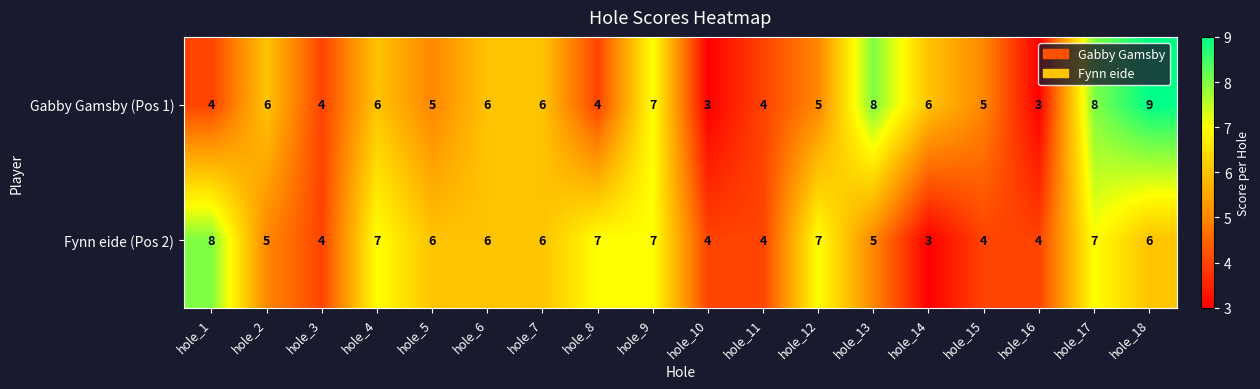

Which series changed the most between hole_4 and hole_11?

Fynn eide (Pos 2)